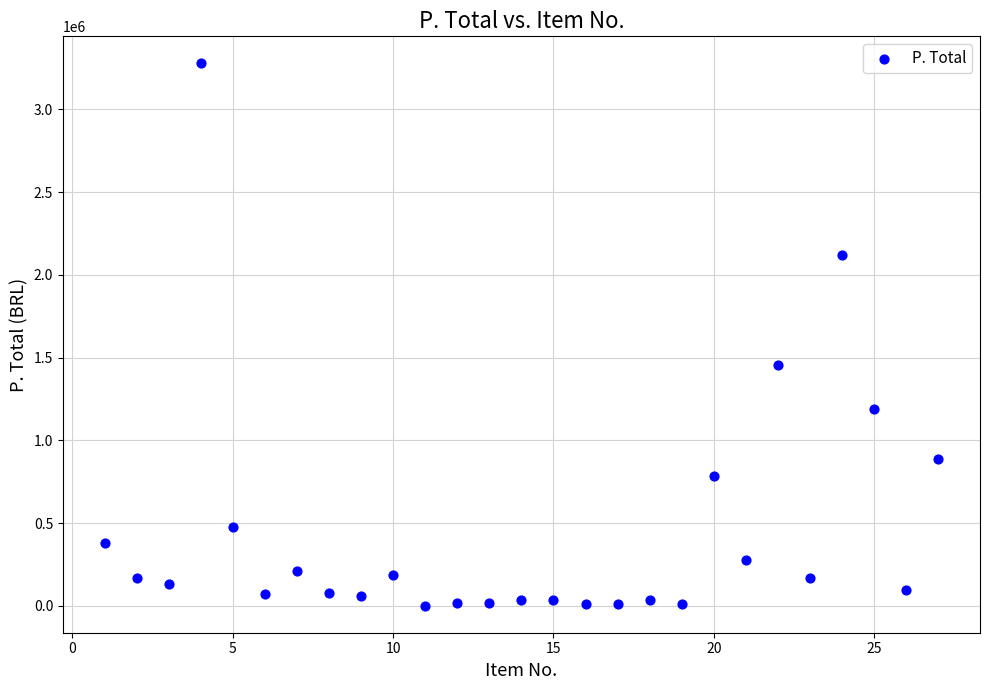

What is the range of Y values (max minus min)?

3276490.1